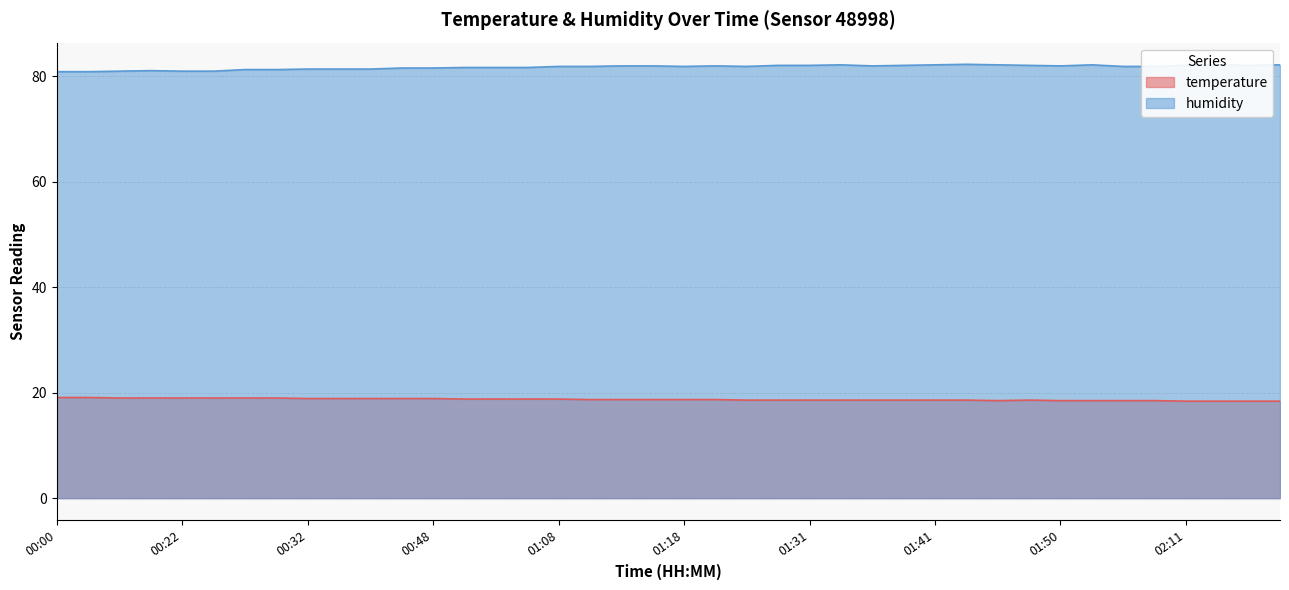

How many temperature values are between 18 and 19?

38